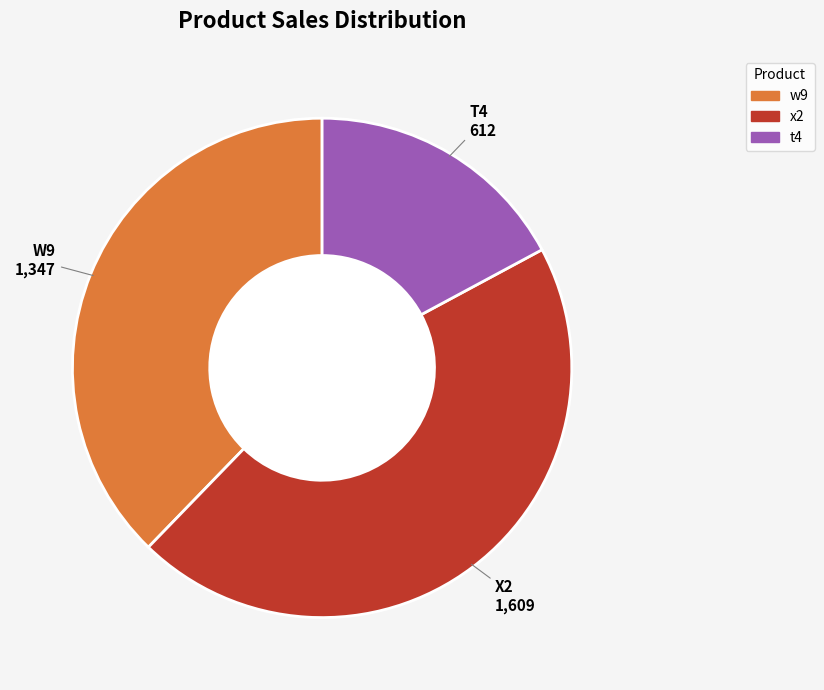

How many slices are in this pie chart?

3